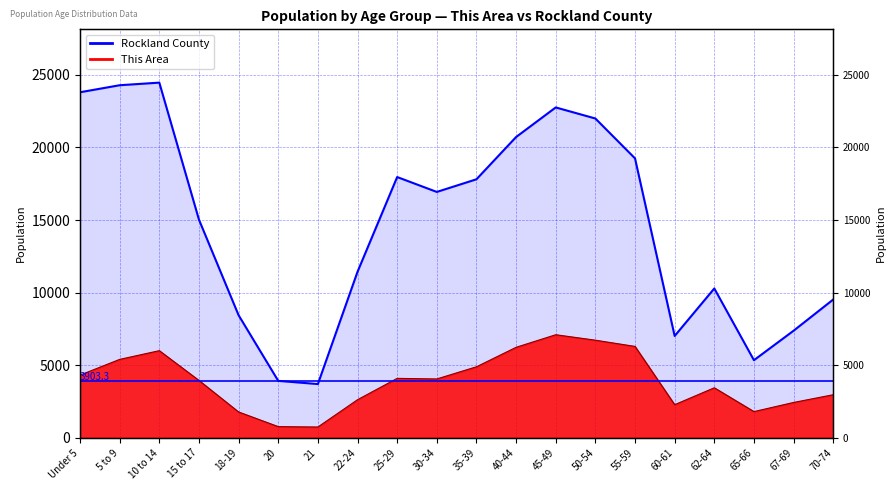

In This Area, how many points are lower than both neighbors (excluding endpoints)?

4